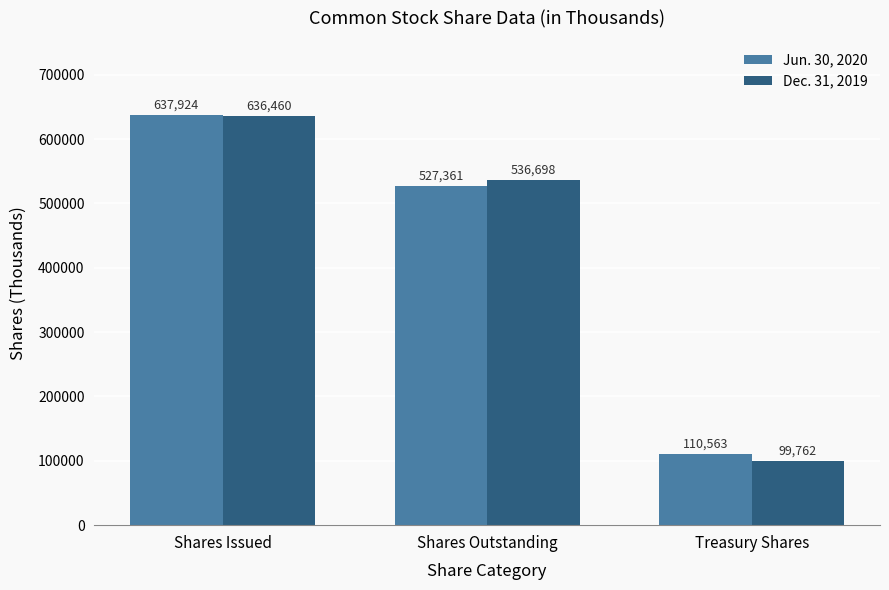

Is the value of Jun. 30, 2020 at Shares Outstanding greater than the value of Dec. 31, 2019 at Shares Issued?

No